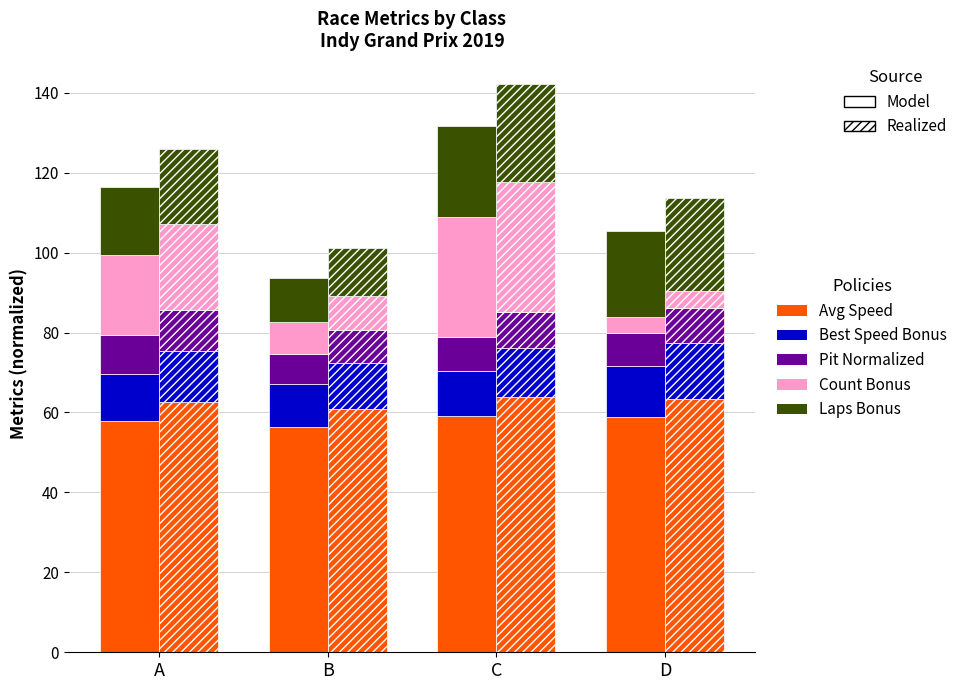

Rank the series by their maximum value, from lowest to highest.

Pit Normalized, Best Speed Bonus, Laps Bonus, Count Bonus, Avg Speed